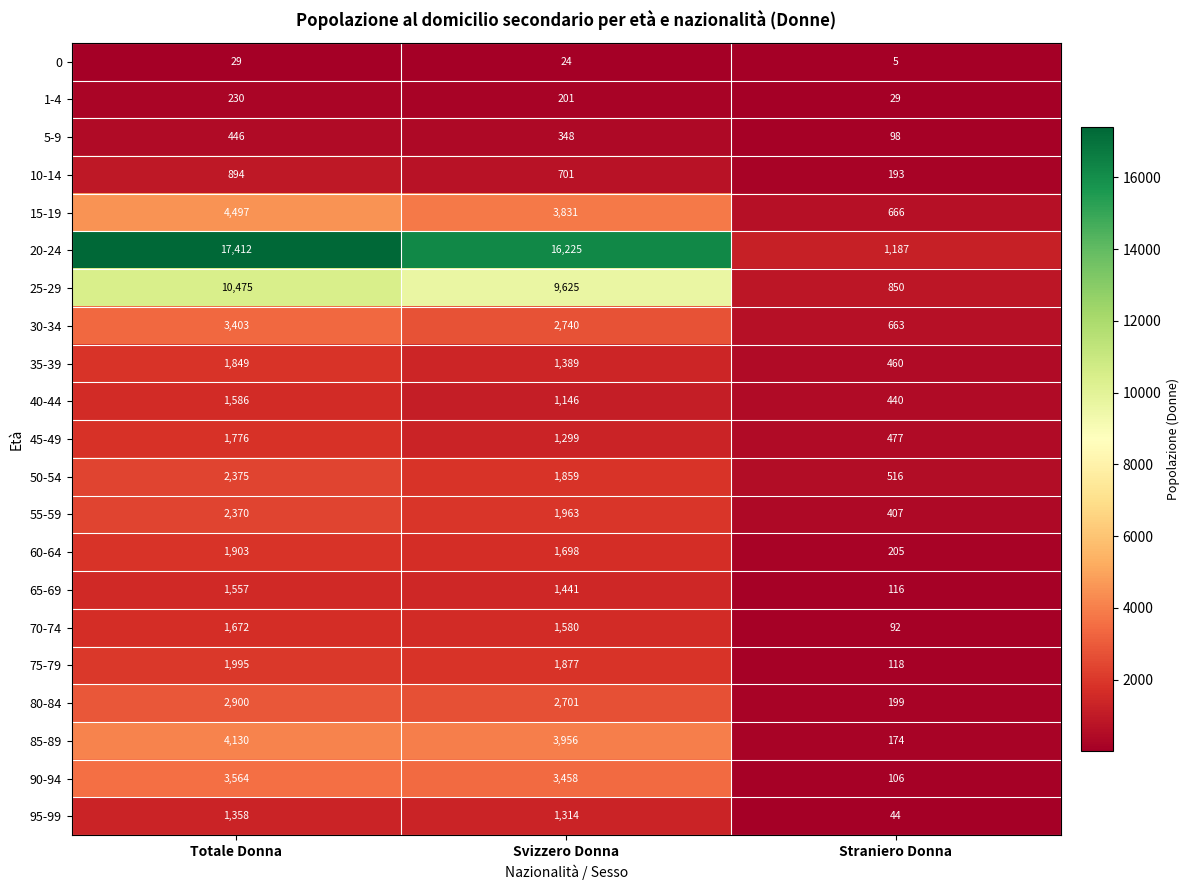

Rank the series at Straniero Donna from highest to lowest value.

20-24, 25-29, 15-19, 30-34, 50-54, 45-49, 35-39, 40-44, 55-59, 60-64, 80-84, 10-14, 85-89, 75-79, 65-69, 90-94, 5-9, 70-74, 95-99, 1-4, 0